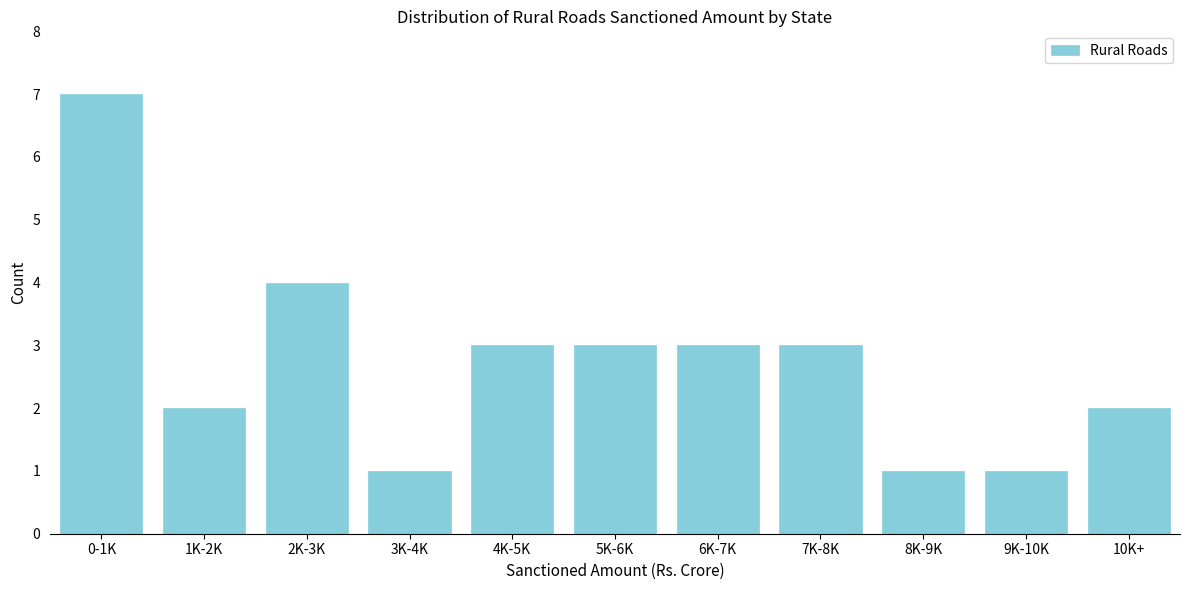

Reading left to right, list all the values displayed in this chart.

0-1K=7	1K-2K=2	2K-3K=4	3K-4K=1	4K-5K=3	5K-6K=3	6K-7K=3	7K-8K=3	8K-9K=1	9K-10K=1	10K+=2